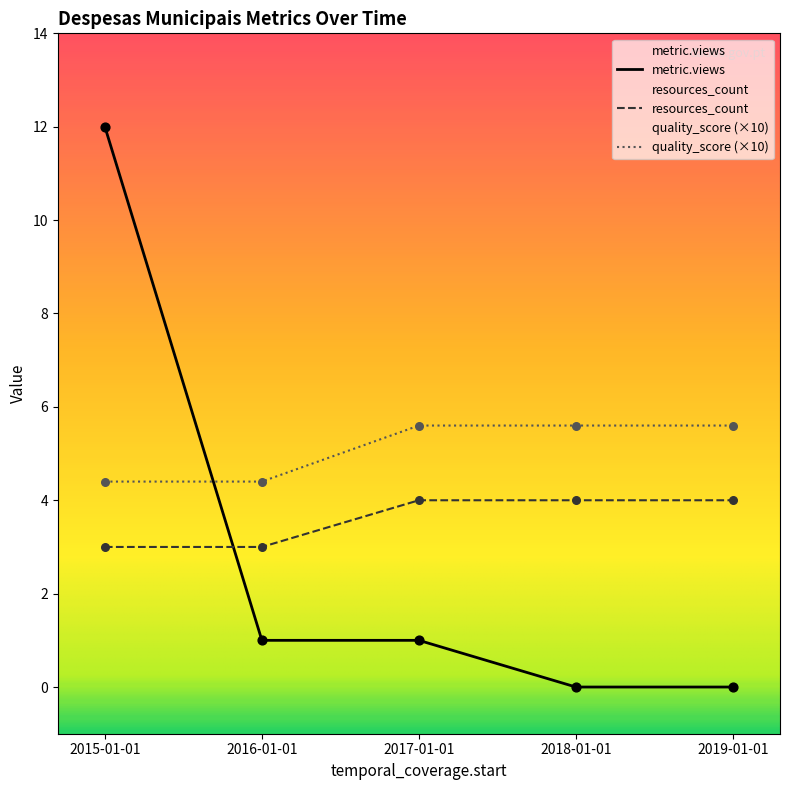

At which category is the sum across all series the highest?

2015-01-01